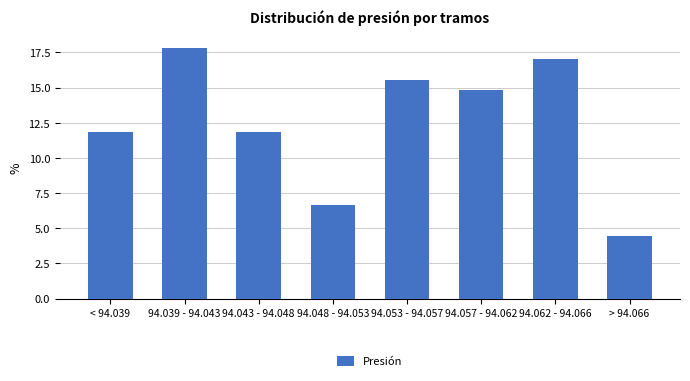

Reading left to right, what are all the values shown in this chart?

11.9	17.8	11.9	6.7	15.6	14.8	17.0	4.4